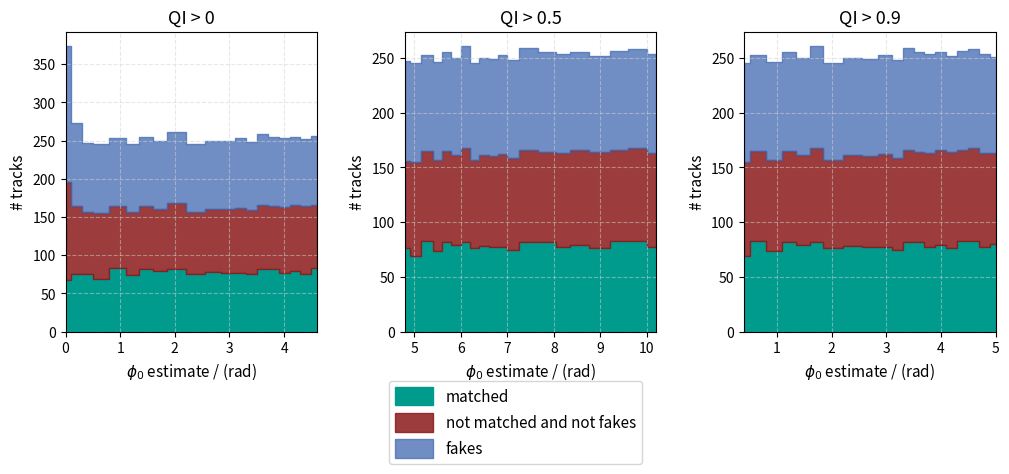

Reading right to left, what are all the values shown in this chart?

matched: 83	76	79	77	82	82	75	77	77	78	76	82	79	82	74	83	69	76	76	67
not matched and not fakes: 83	88	87	86	82	84	84	85	83	83	81	86	82	83	83	82	86	80	89	129
fakes: 90	88	89	91	91	93	89	91	89	89	88	93	89	90	89	88	90	91	108	178